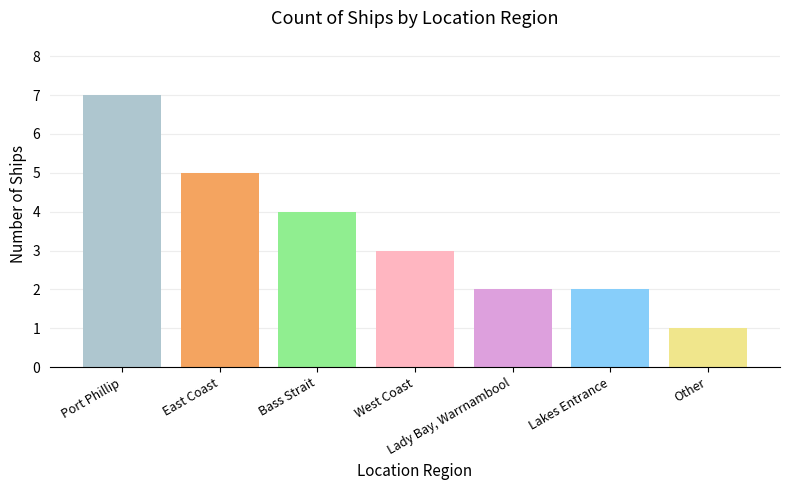

At which category does the chart reach its peak across all series?

Port Phillip